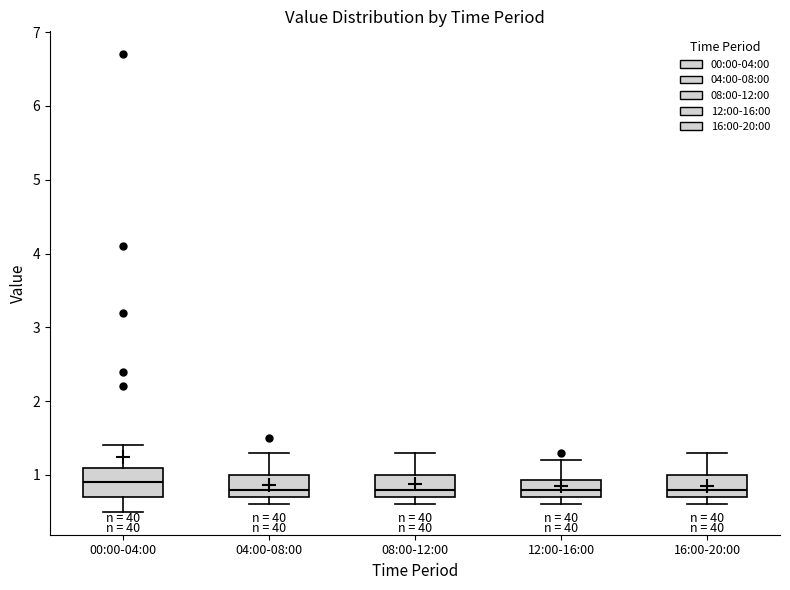

Reading left to right, transcribe this box plot: for each box, give where its median line is, the range the box spans, and where its two whiskers end, as read against the y-axis. The values are not printed on the chart, so give them approximately, as read against the axis.

00:00-04:00: median 0.9, box 0.7 to 1.1, whiskers 0.5 to 1.4
04:00-08:00: median 0.8, box 0.7 to 1.0, whiskers 0.6 to 1.3
08:00-12:00: median 0.8, box 0.7 to 1.0, whiskers 0.6 to 1.3
12:00-16:00: median 0.8, box 0.7 to 0.9, whiskers 0.6 to 1.2
16:00-20:00: median 0.8, box 0.7 to 1.0, whiskers 0.6 to 1.3